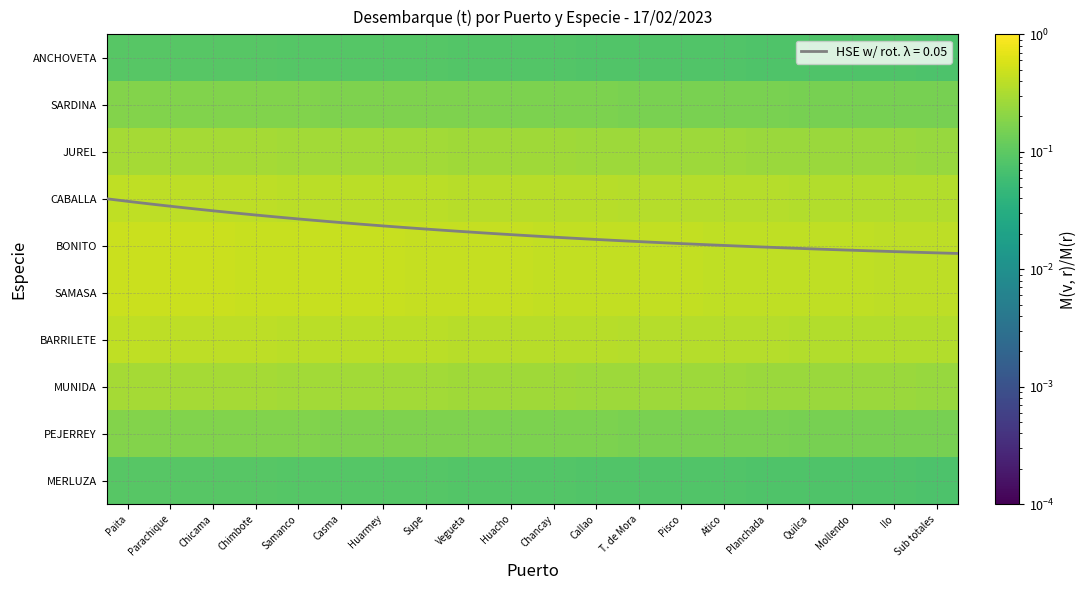

The BONITO series shows 0.4 at Supe. True or false?

True